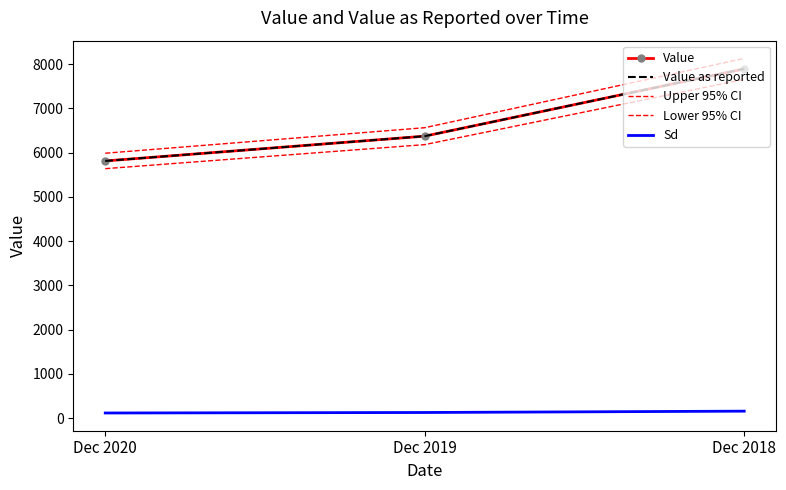

At which label does Lower 95% CI reach its peak?

Dec 2018